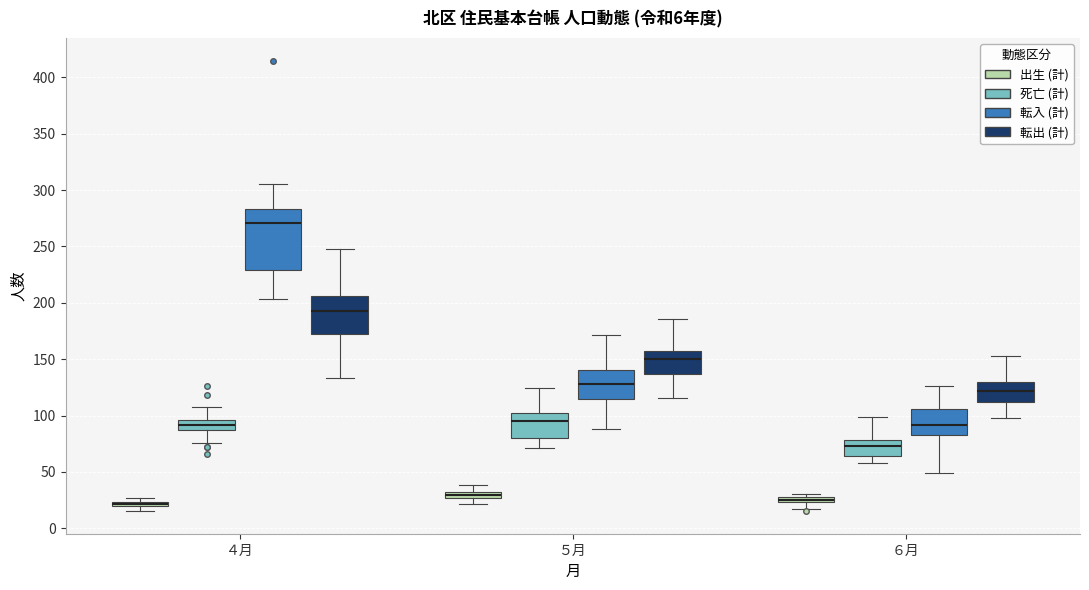

Which box is the tallest, from its lower edge to its upper edge?

４月 (転入 (計))